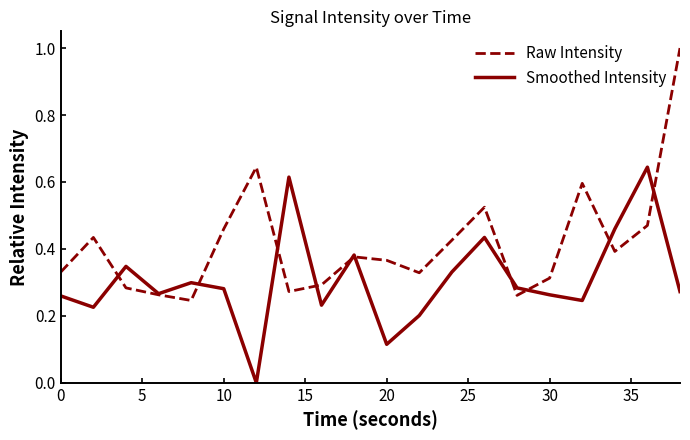

What is the maximum value shown in the chart?

1.0